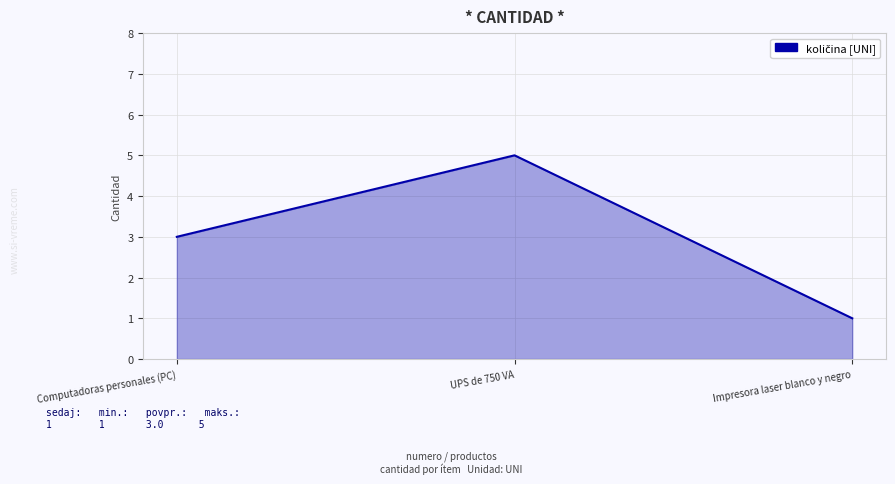

Count the values in the range 1 to 5.

3